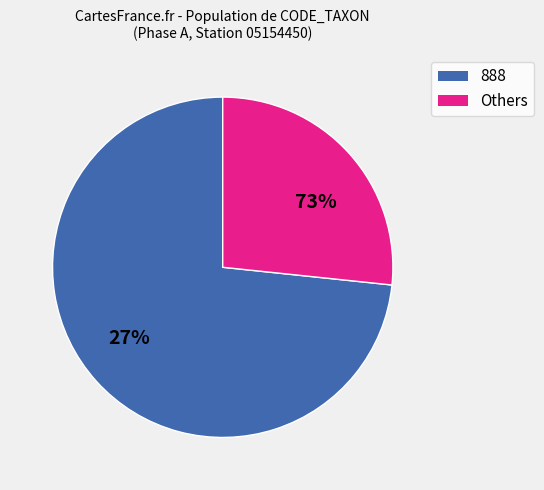

What is the majority slice?

888